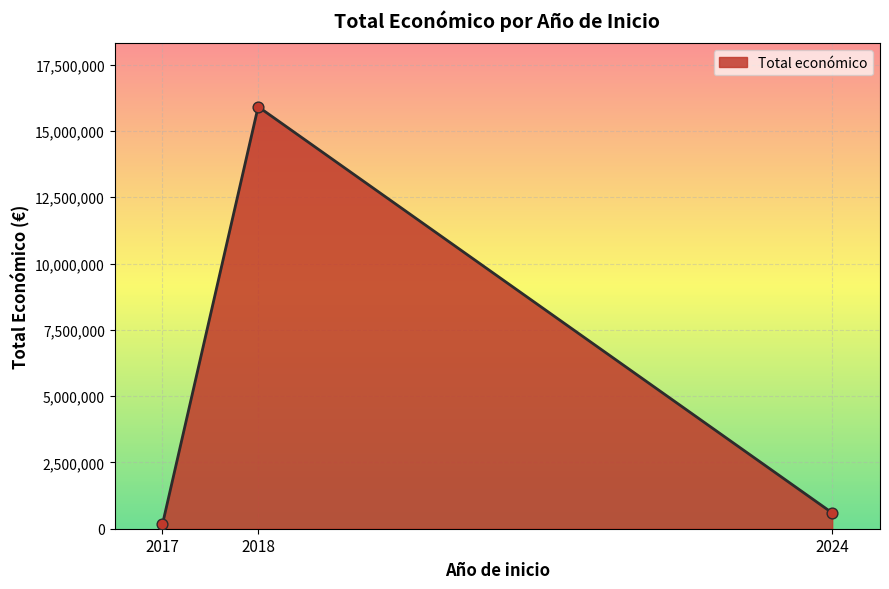

Approximately how many times larger is the value at 2018 compared to 2024?

26.6